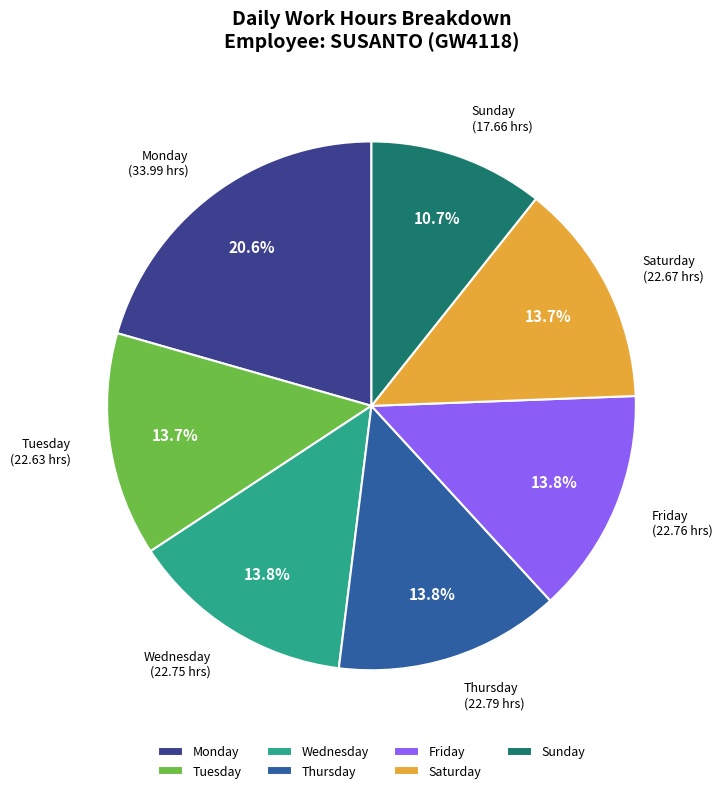

To the nearest percent, what is the difference between the largest and smallest slice percentages?

10%